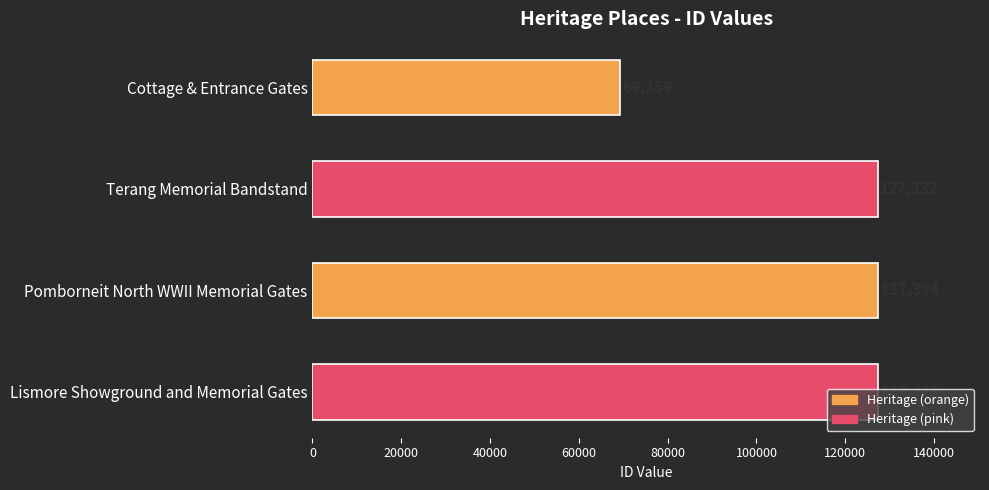

Is it true that the value at Cottage & Entrance Gates is 97351?

False